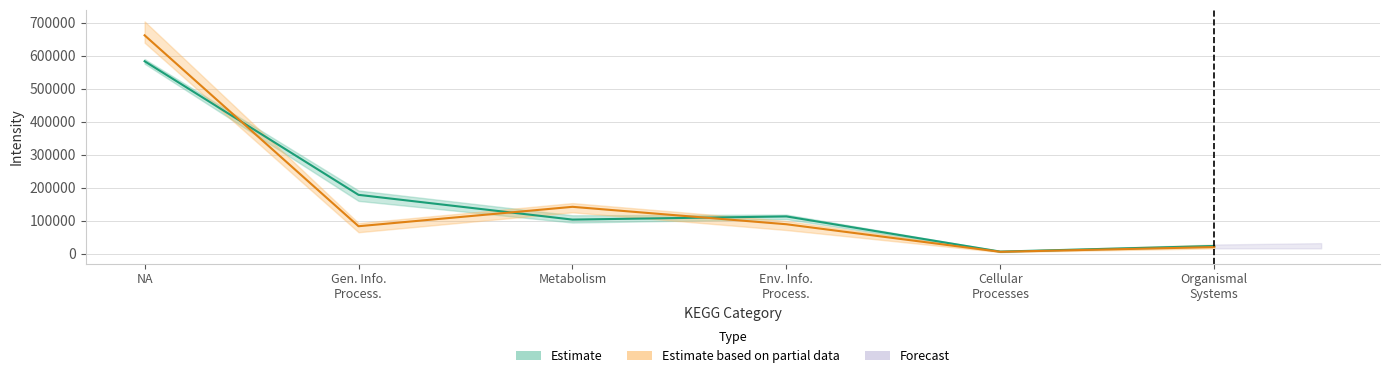

Is it true that S_1 equals 8972.4 at Cellular Processes?

False